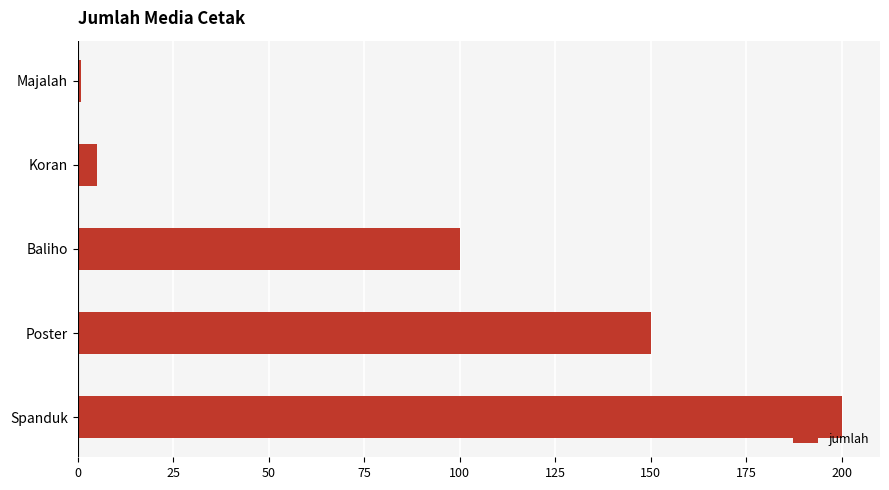

Read the value at Spanduk.

200